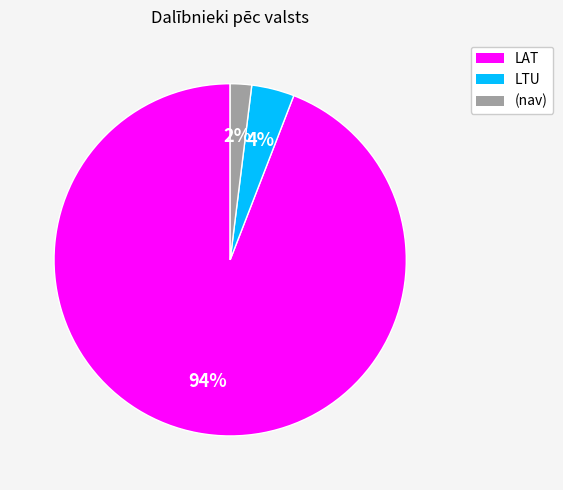

How many slices are in this pie chart?

3